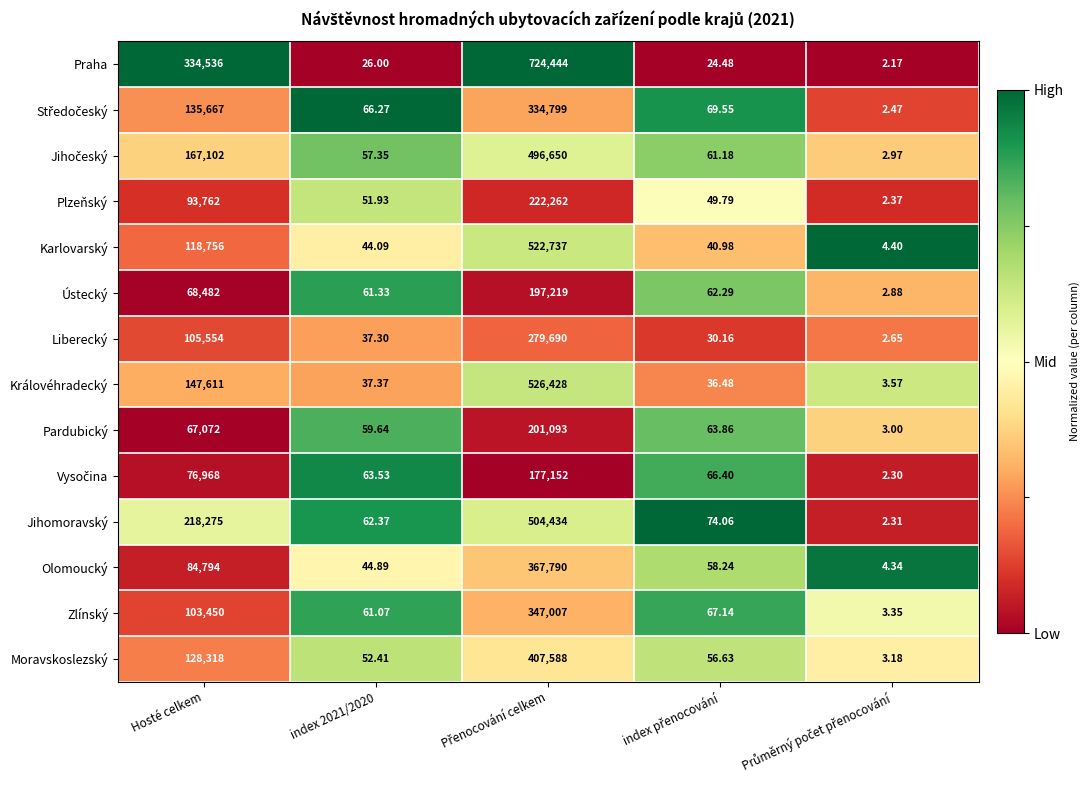

Which series has the largest total across all categories?

Praha